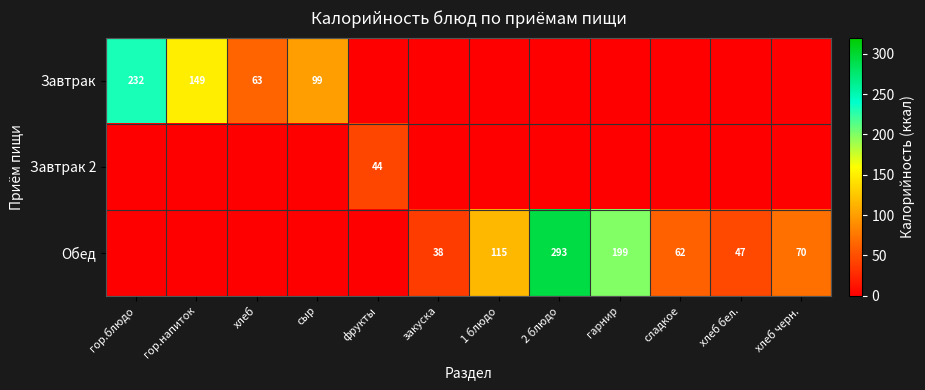

What is the sum of the Завтрак values at сыр and гор.напиток?

248